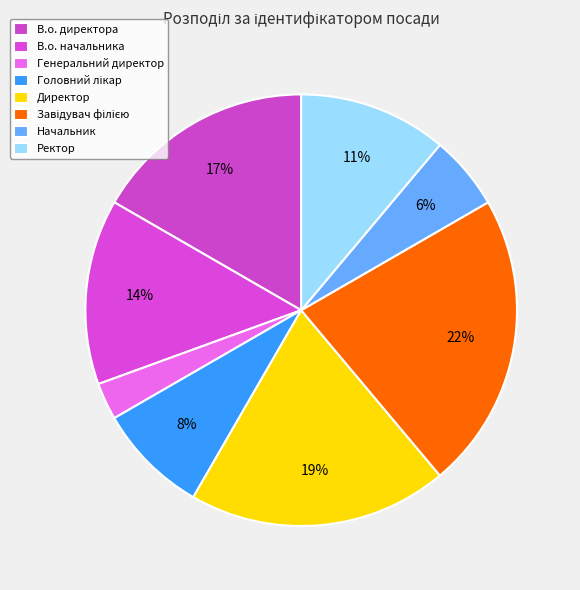

Does Головний лікар represent more than half of the total?

No